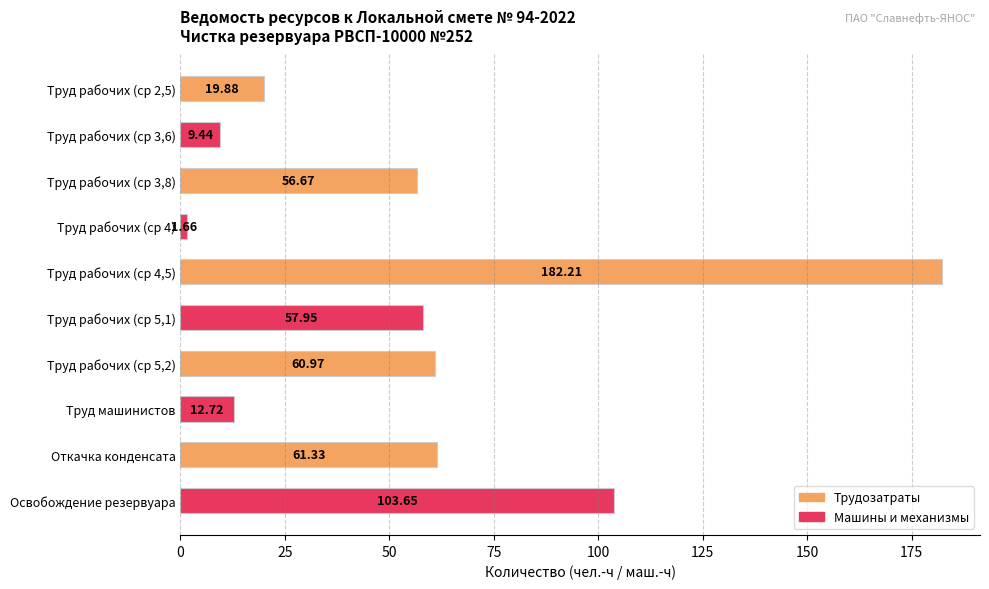

Count the number of values greater than 57.

5